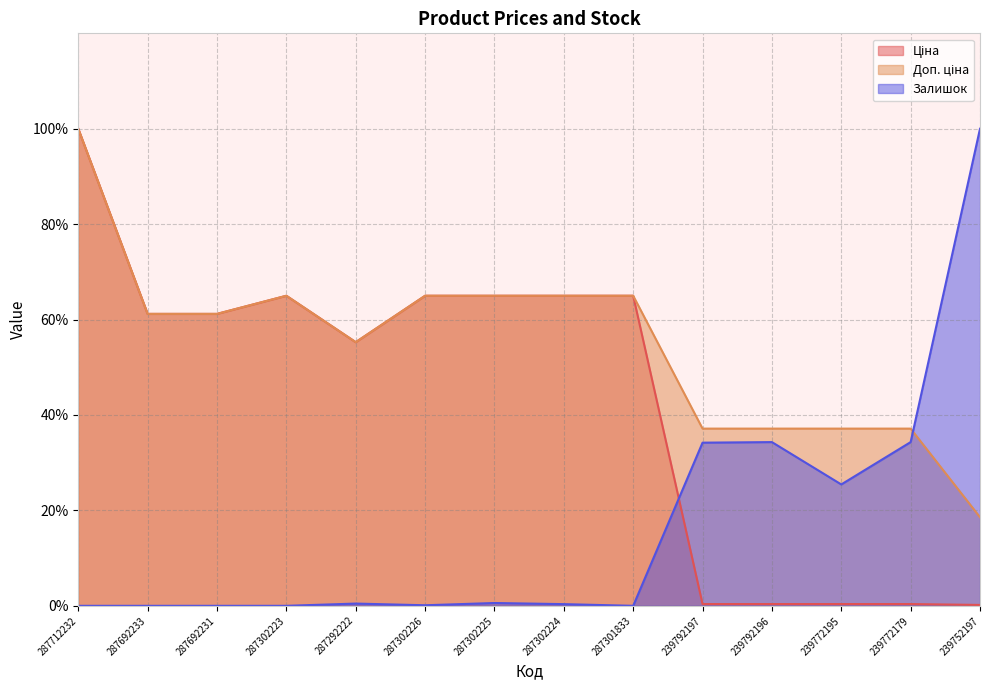

Which series has the widest spread of values?

Залишок